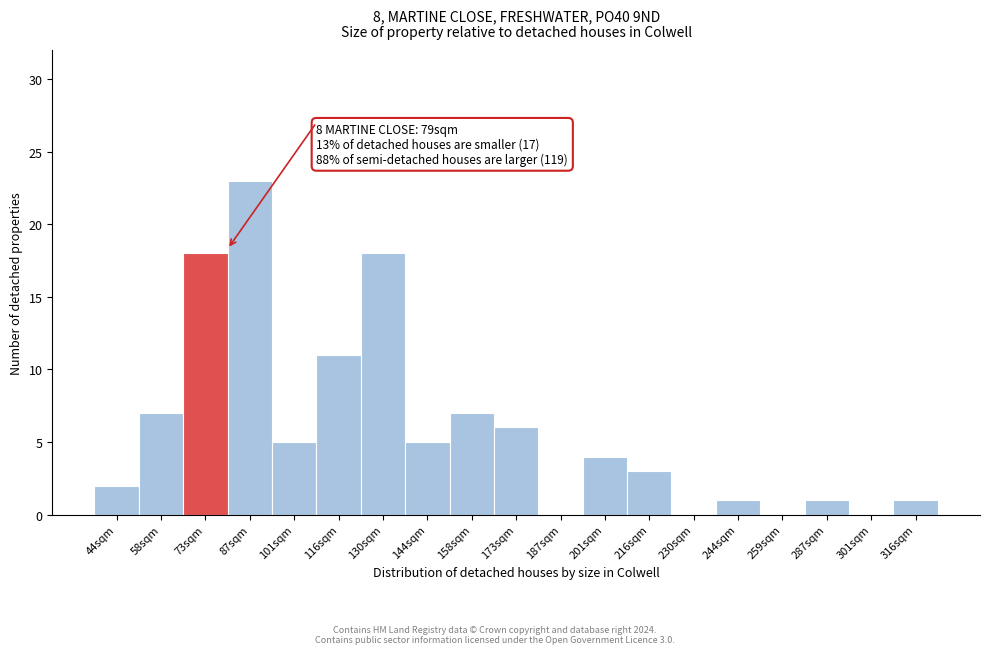

Reading right to left, list all the values displayed in this chart.

316sqm=1	301sqm=0	287sqm=1	259sqm=0	244sqm=1	230sqm=0	216sqm=3	201sqm=4	187sqm=0	173sqm=6	158sqm=7	144sqm=5	130sqm=18	116sqm=11	101sqm=5	87sqm=23	73sqm=18	58sqm=7	44sqm=2